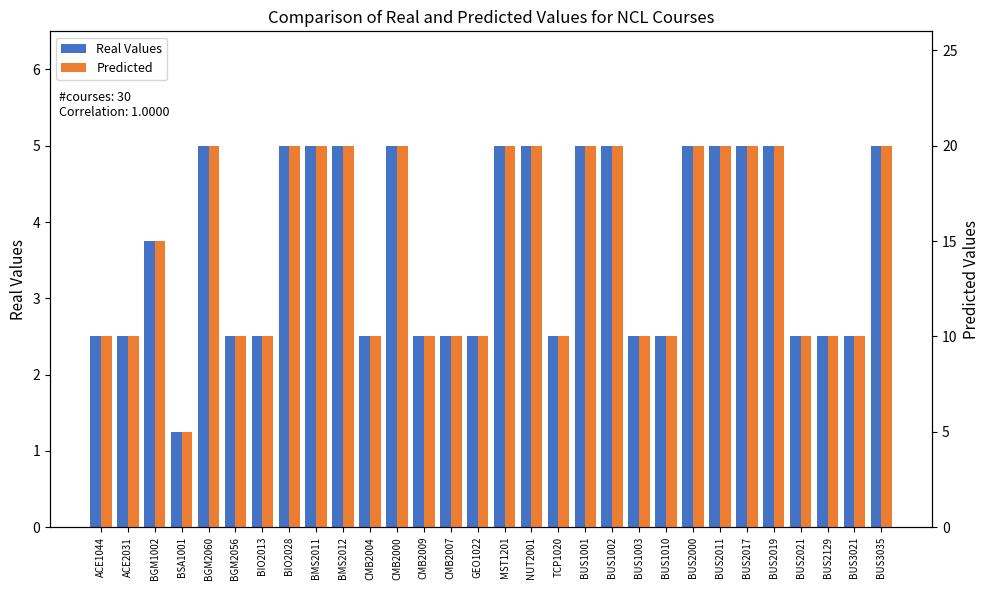

How many values in the Real Values series are below 3?

15